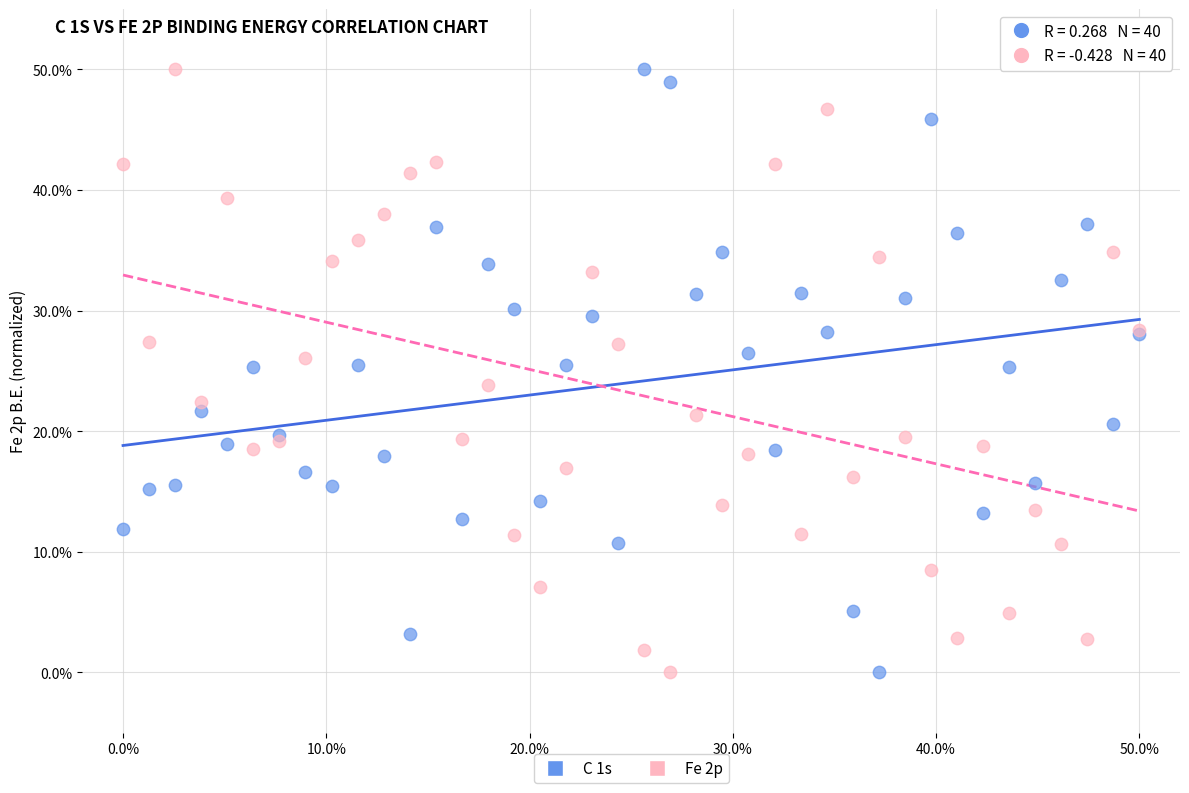

What are all the series names shown in the legend?

C 1s, Fe 2p